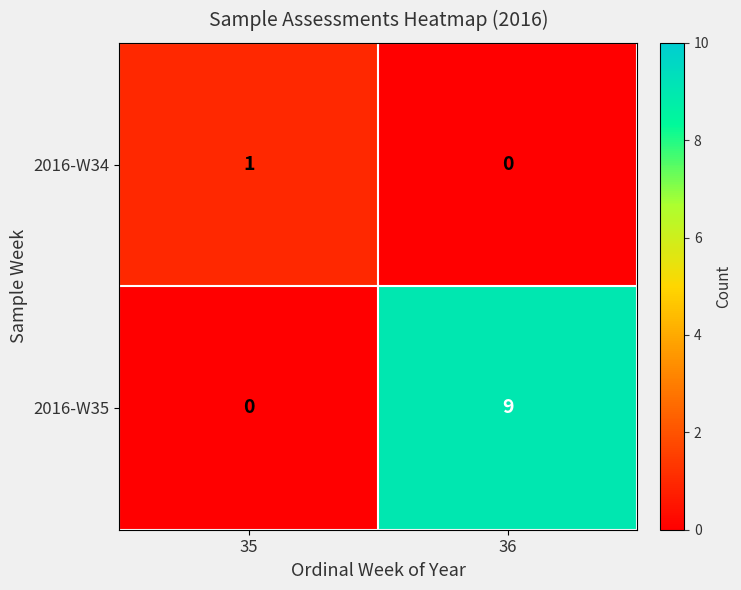

At which category is the sum across all series the highest?

36